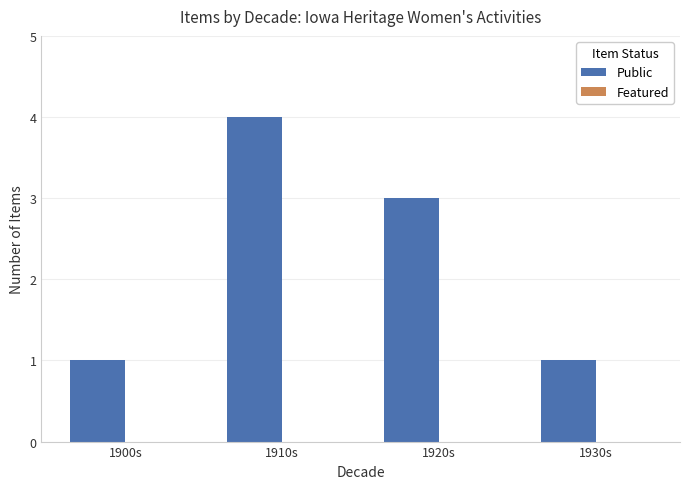

The value at 1900s is 1. True or false?

True